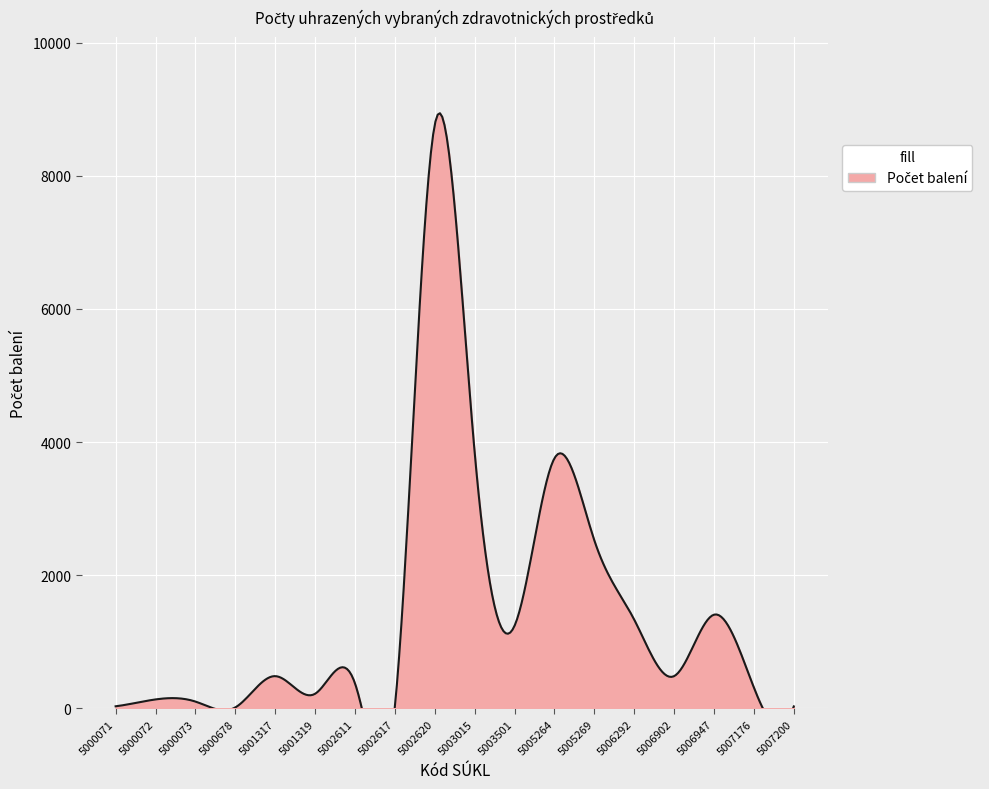

What is the change in value from 5002617 to 5007176?

+287